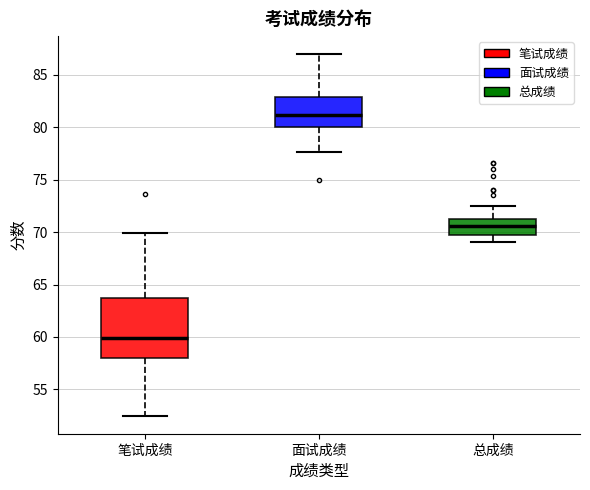

Comparing the boxes themselves (not the whiskers), which one is the tallest?

笔试成绩